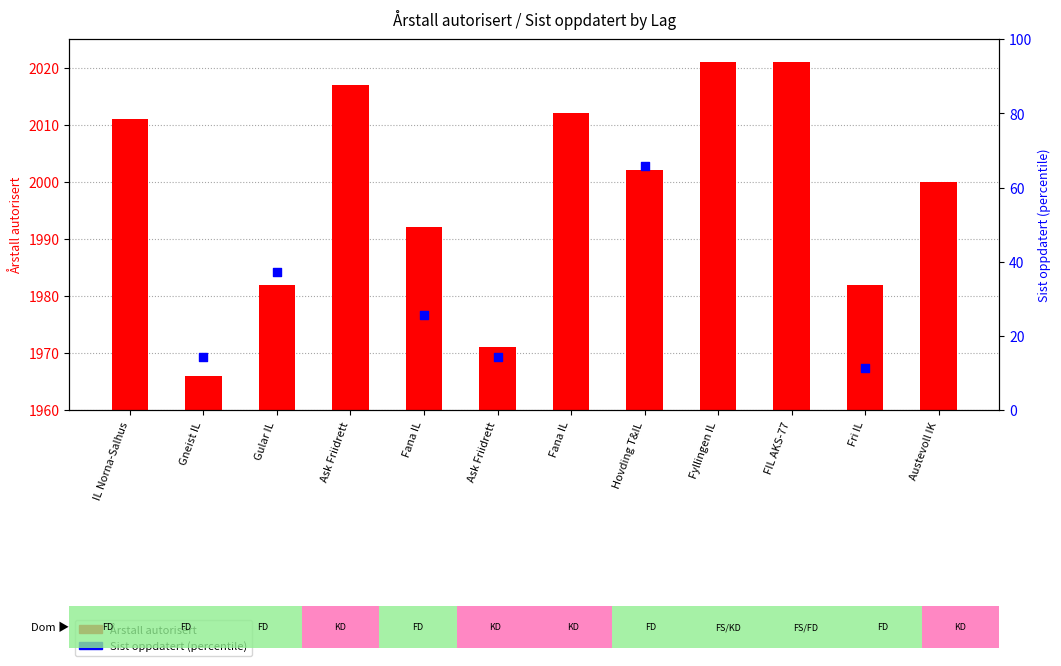

Which series has the largest total across all categories?

Årstall autorisert